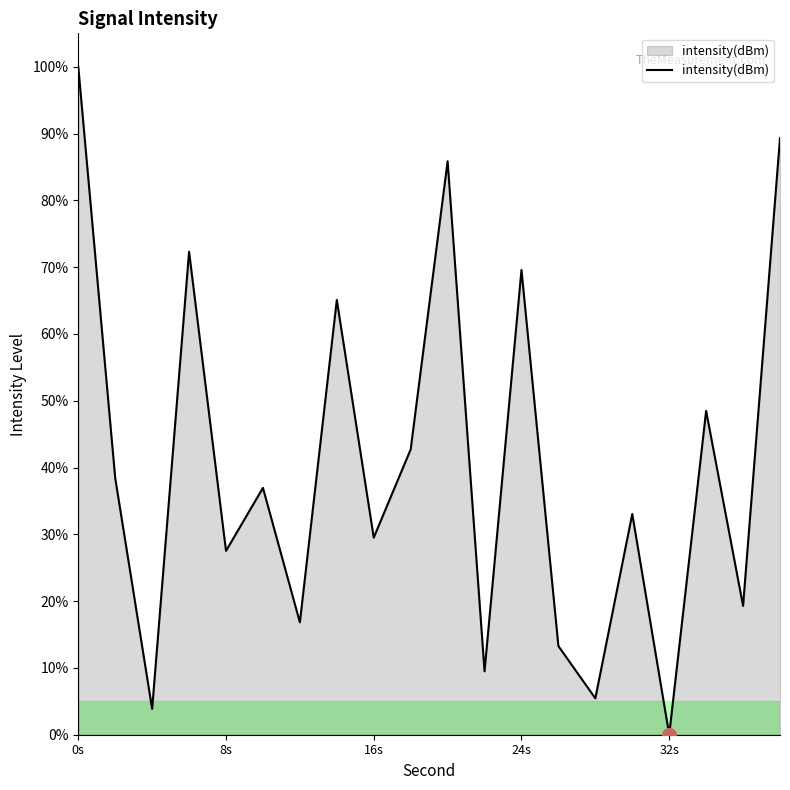

Reading left to right, what are all the values shown in this chart?

100.0	38.4	3.9	72.3	27.5	37.0	16.8	65.1	29.5	42.7	85.9	9.5	69.6	13.3	5.4	33.0	0.0	48.5	19.3	89.3